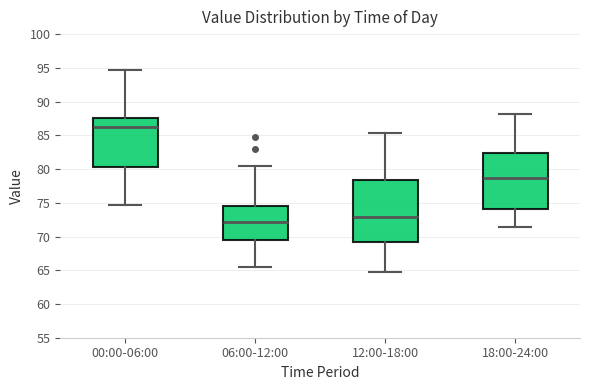

Reading left to right, transcribe this box plot: for each box, give where its median line is, the range the box spans, and where its two whiskers end, as read against the y-axis. The values are not printed on the chart, so give them approximately, as read against the axis.

00:00-06:00: median 86.5, box 80.5 to 87.5, whiskers 74.5 to 94.5
06:00-12:00: median 72.0, box 69.5 to 74.5, whiskers 65.5 to 80.5
12:00-18:00: median 73.0, box 69.0 to 78.5, whiskers 64.5 to 85.5
18:00-24:00: median 78.5, box 74.0 to 82.5, whiskers 71.5 to 88.0